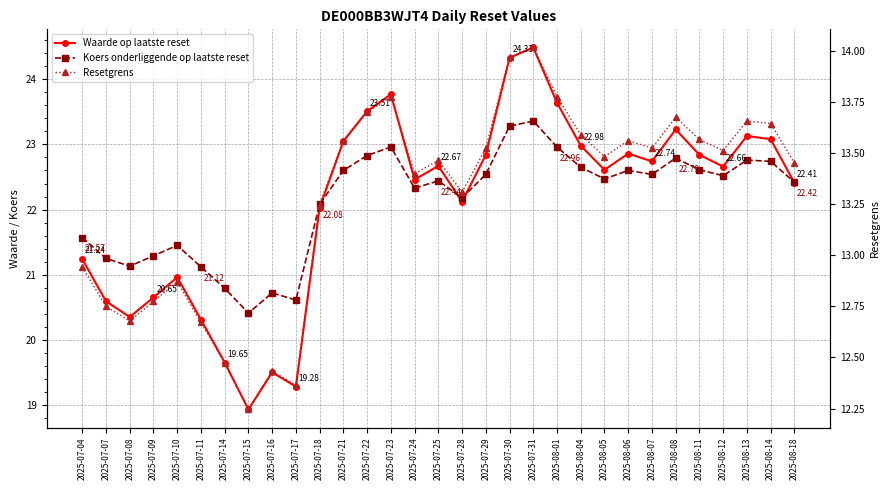

Count the number of categories in the chart.

31